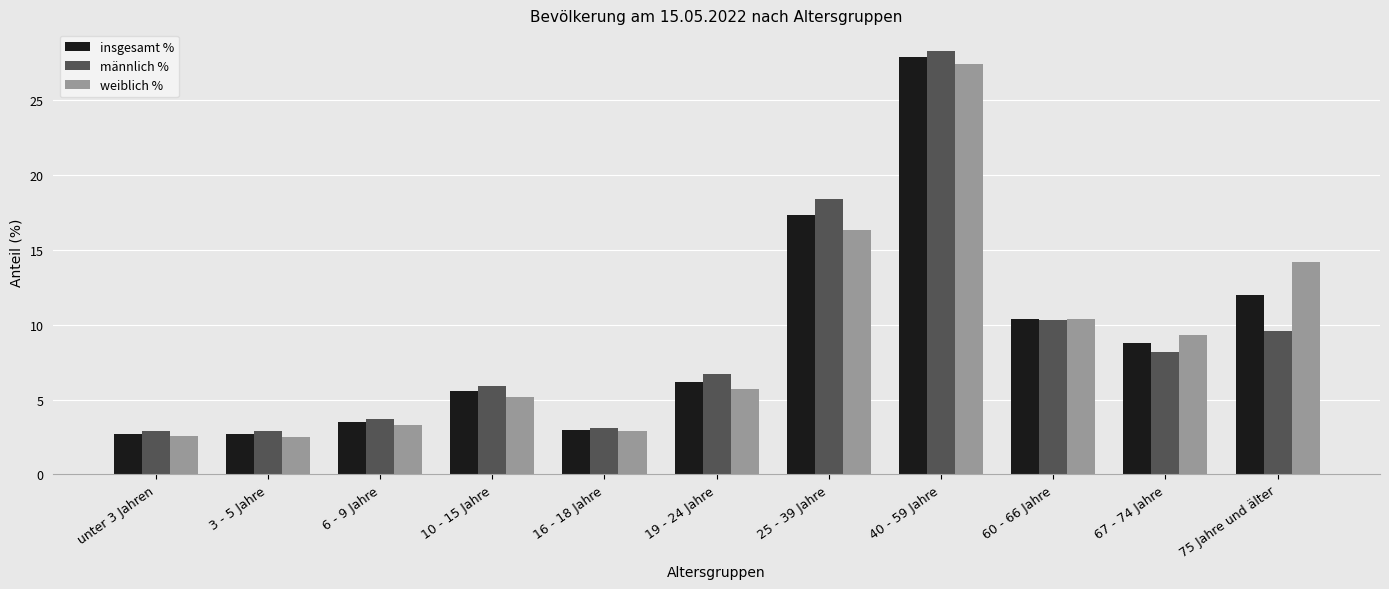

At how many categories does at least one series exceed 7?

5